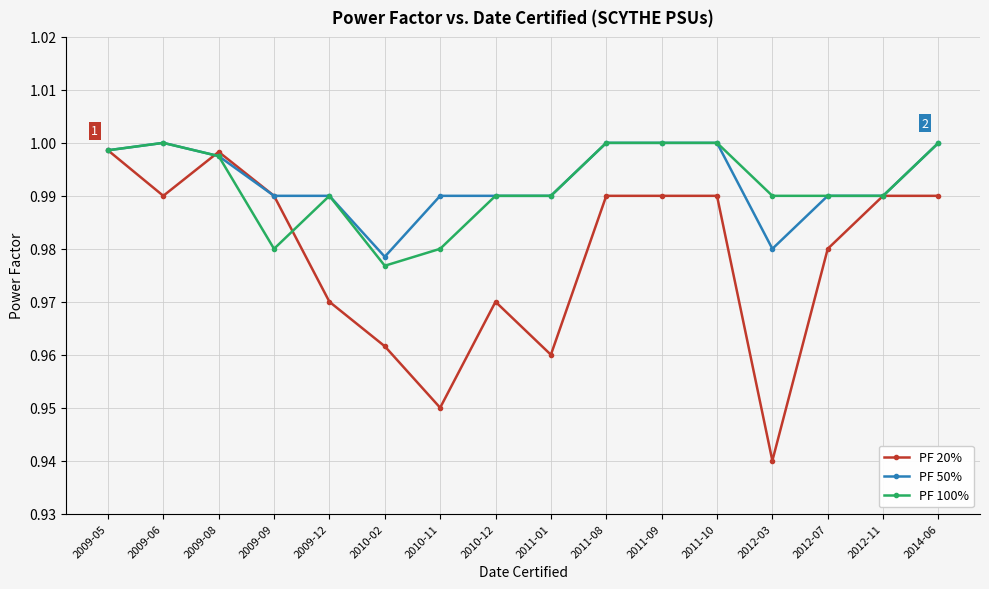

True or false: PF 100% has a value of 0.5 at 2009-08.

False